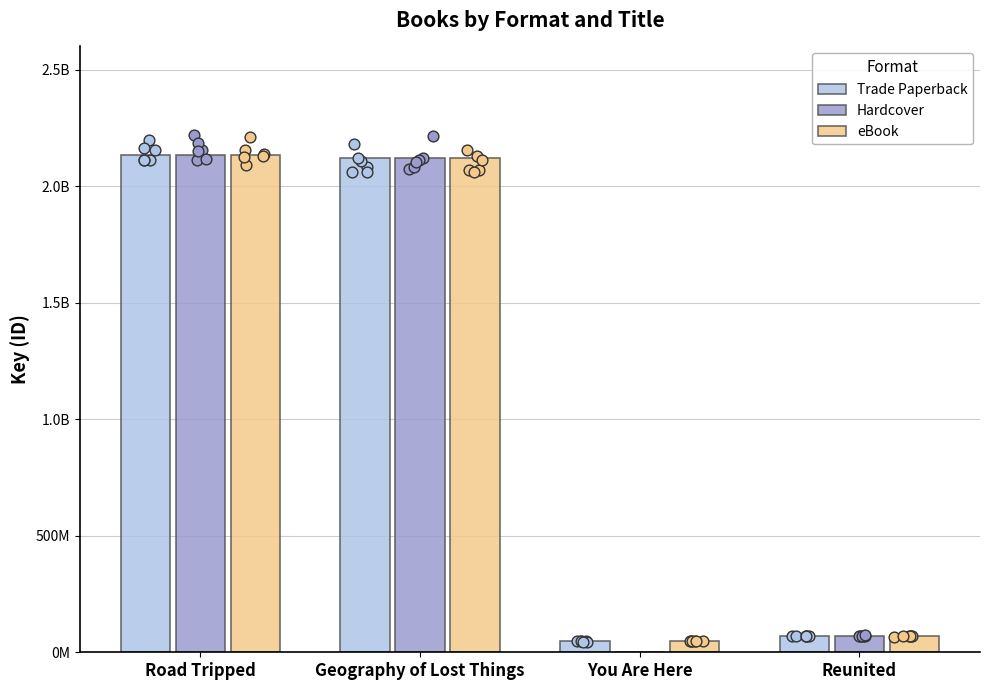

Which series has the largest Y range (max minus min)?

Hardcover